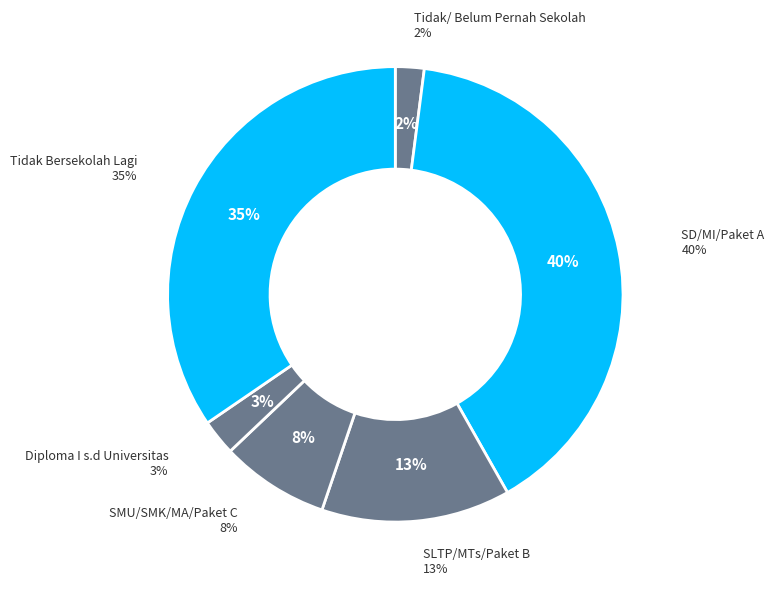

To the nearest percent, what percentage of the pie is SMU/SMK/MA/Paket C?

8%